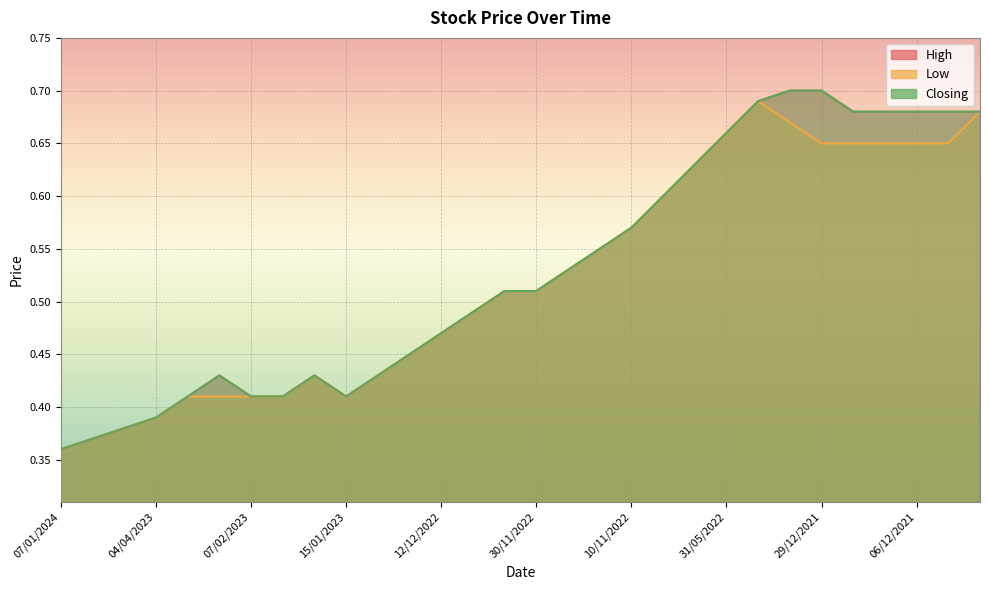

Is the value of High at 30/11/2022 greater than the value of Low at 20/11/2022?

No